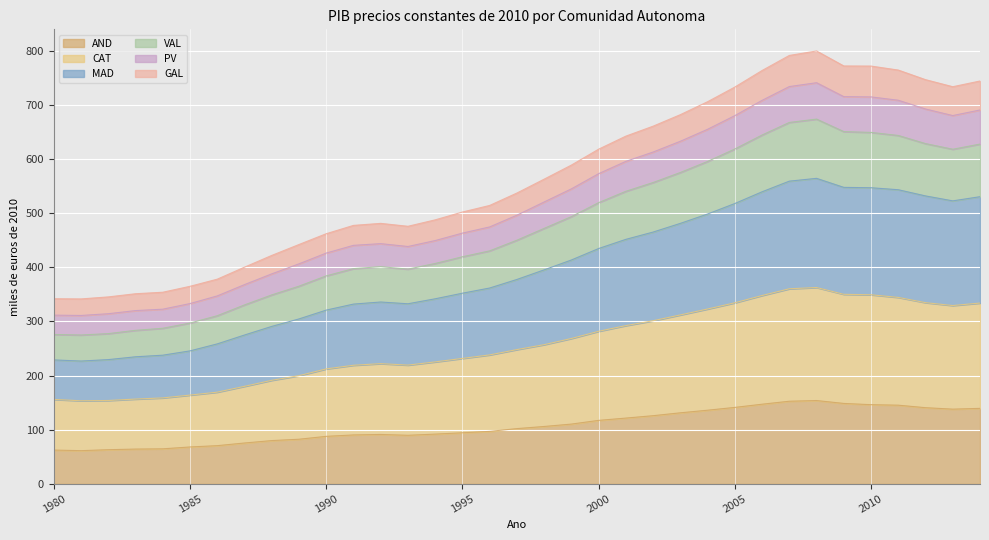

What value does the MAD series have at 1991?

332.2